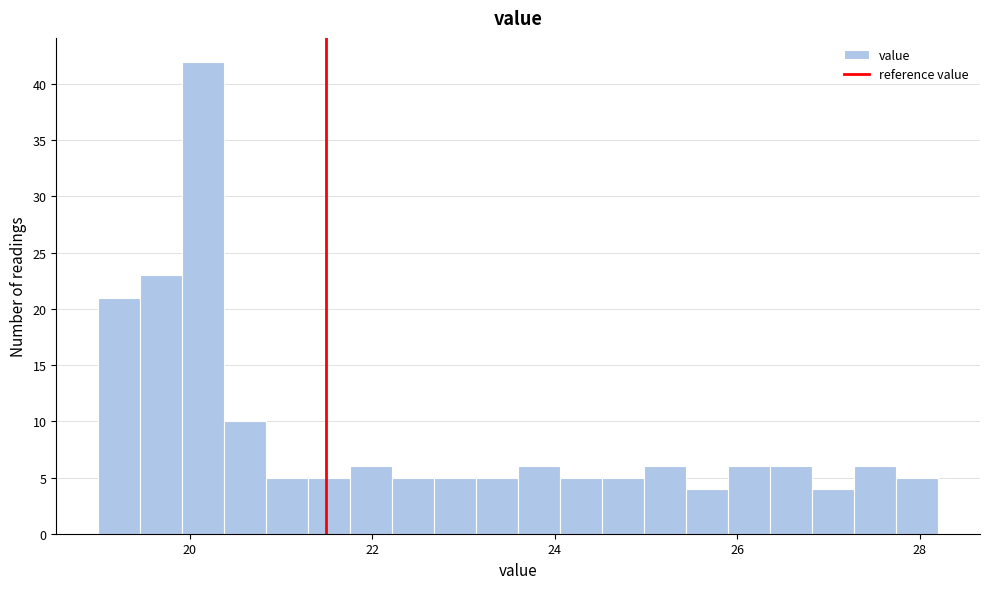

Read against the x-axis, roughly where is the centre of the tallest bar?

20.2